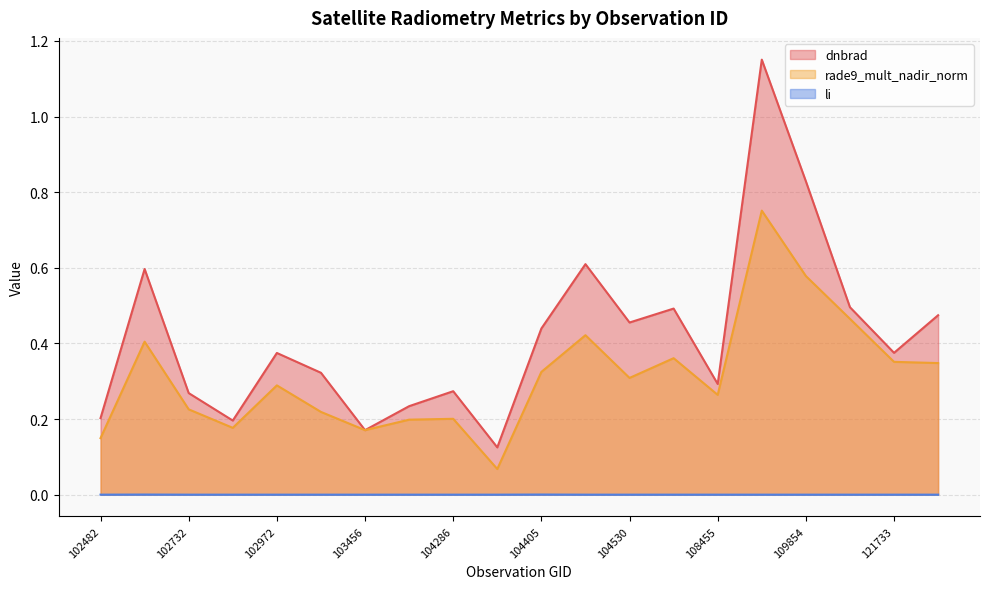

What is the difference between the dnbrad values at 121733 and 102610?

0.2